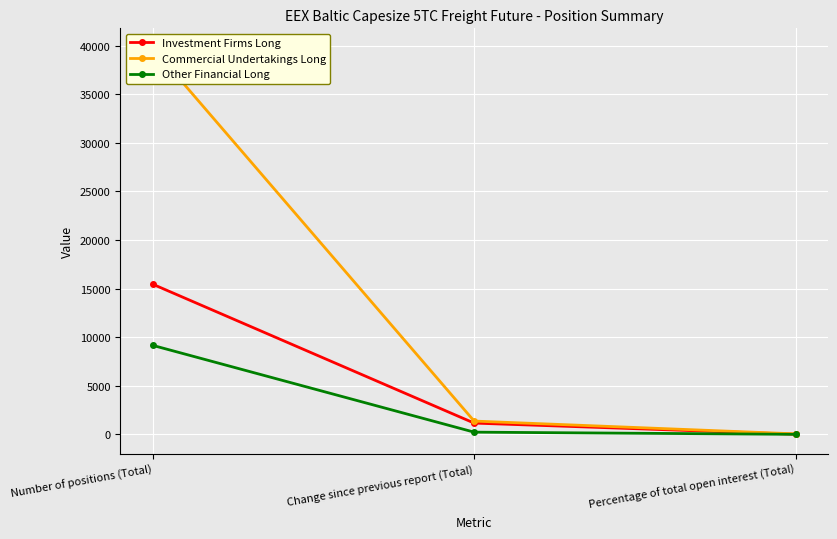

Rank the series by their maximum value, from highest to lowest.

Commercial Undertakings Long, Investment Firms Long, Other Financial Long